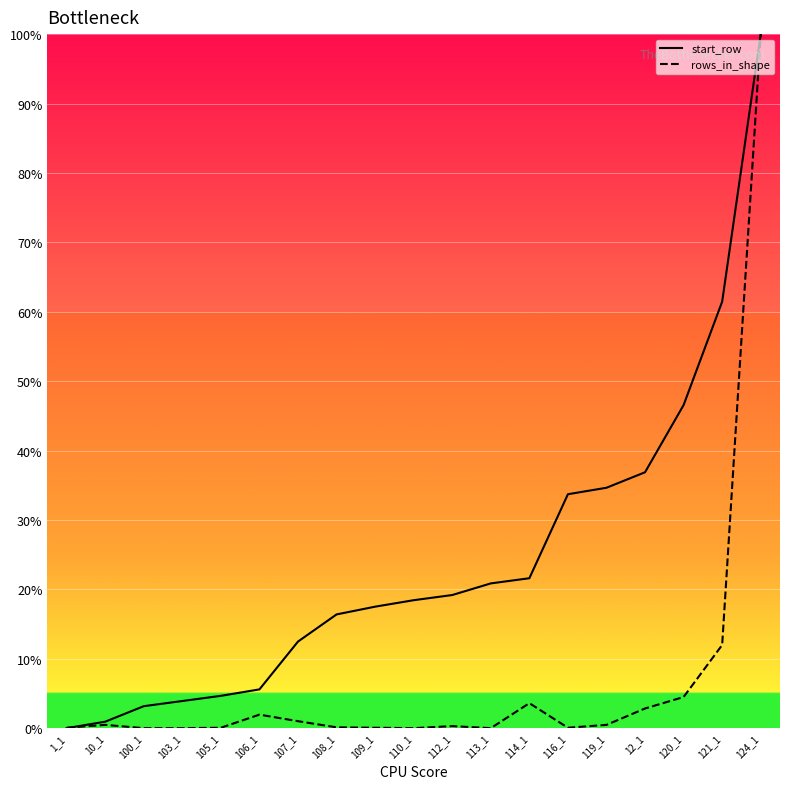

What position from the left is 108_1?

8